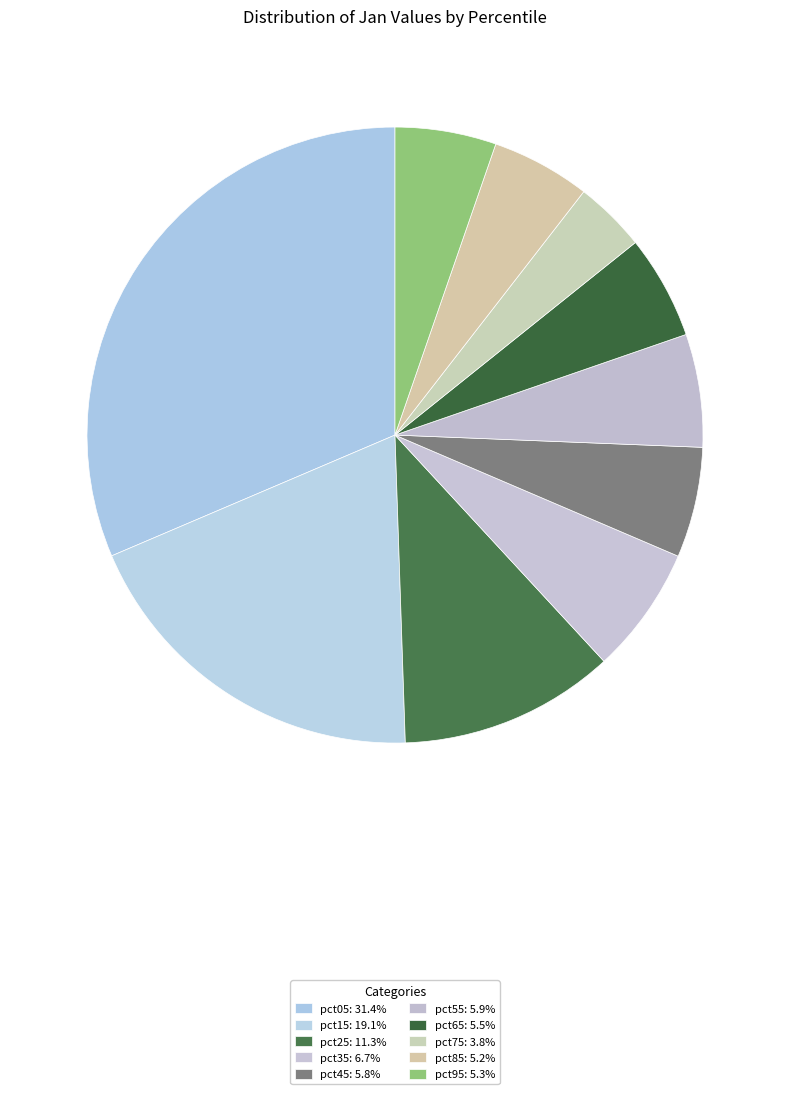

To the nearest percent, what is the combined percentage of pct75 and pct15?

23%